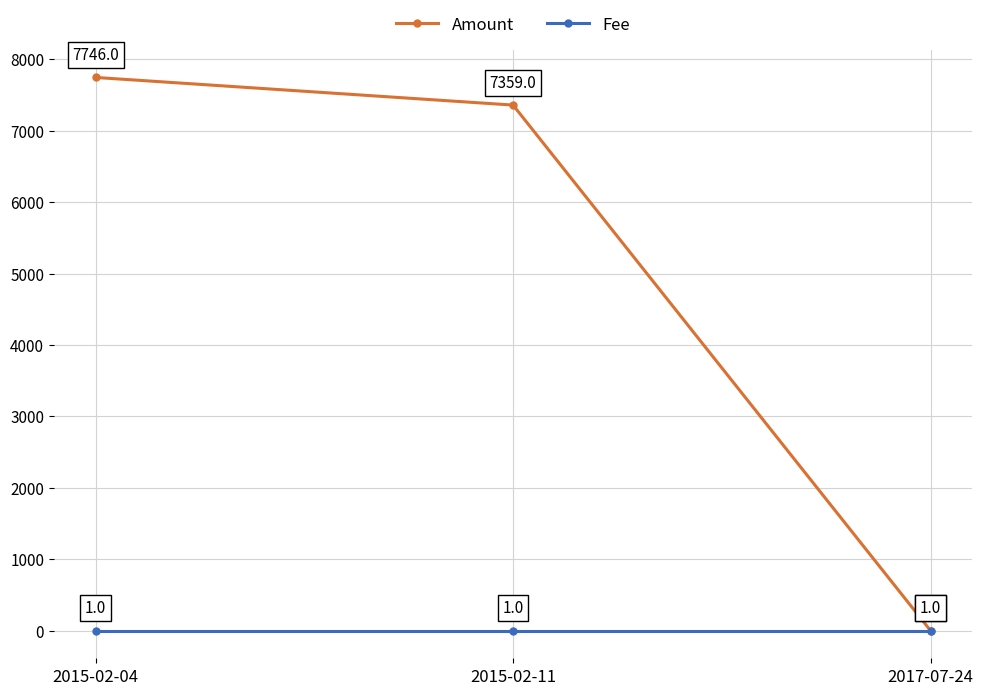

The value of Fee at 2017-07-24 is 1. True or false?

True